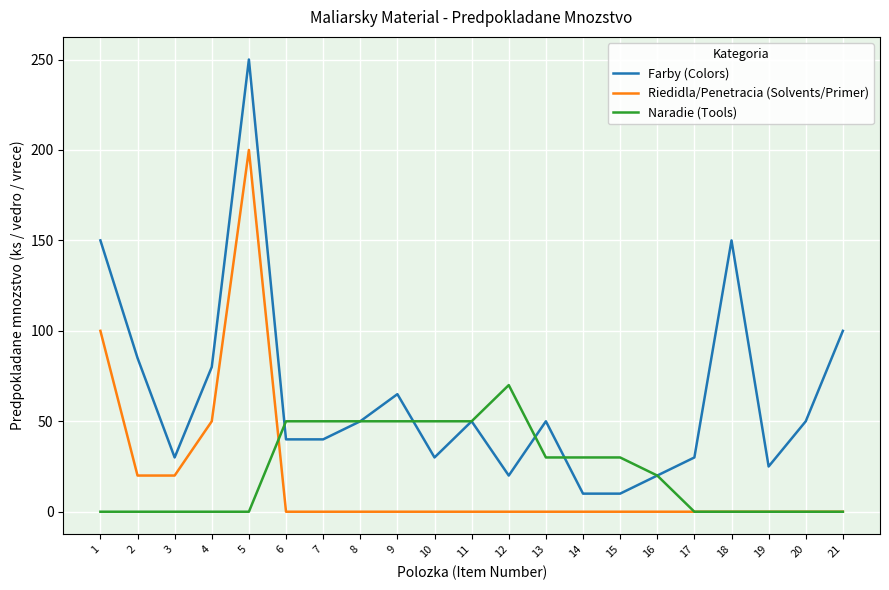

Where is the first local minimum for Farby (Colors)?

3